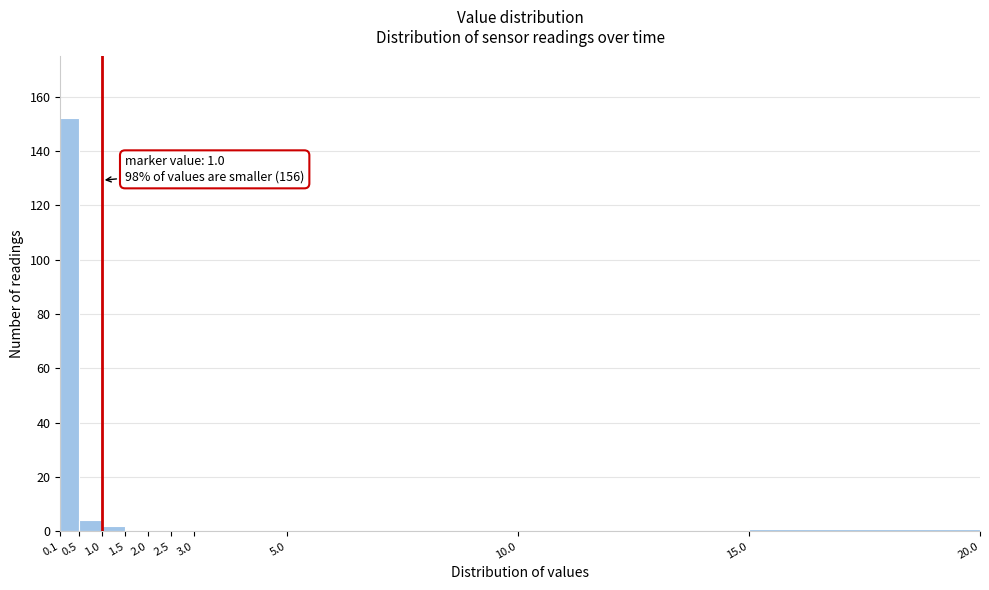

Over which range of the x-axis is the bar tallest?

0.1 to 0.5